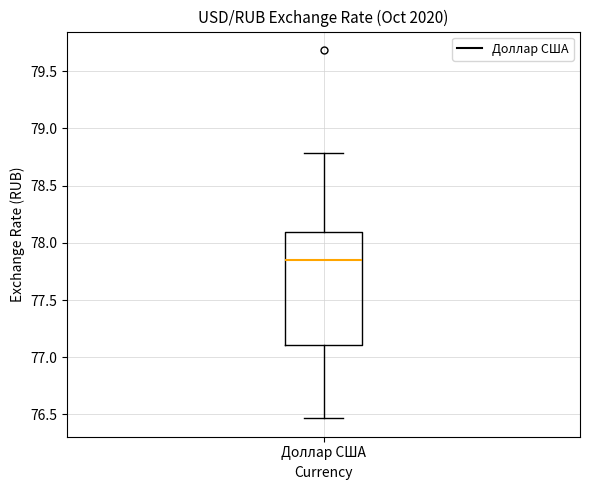

Transcribe this box plot: give where the median line is, the range the box spans, and where the two whiskers end, as read against the y-axis. The values are not printed on the chart, so give them approximately, as read against the axis.

median 77.85, box 77.10 to 78.10, whiskers 76.45 to 78.80